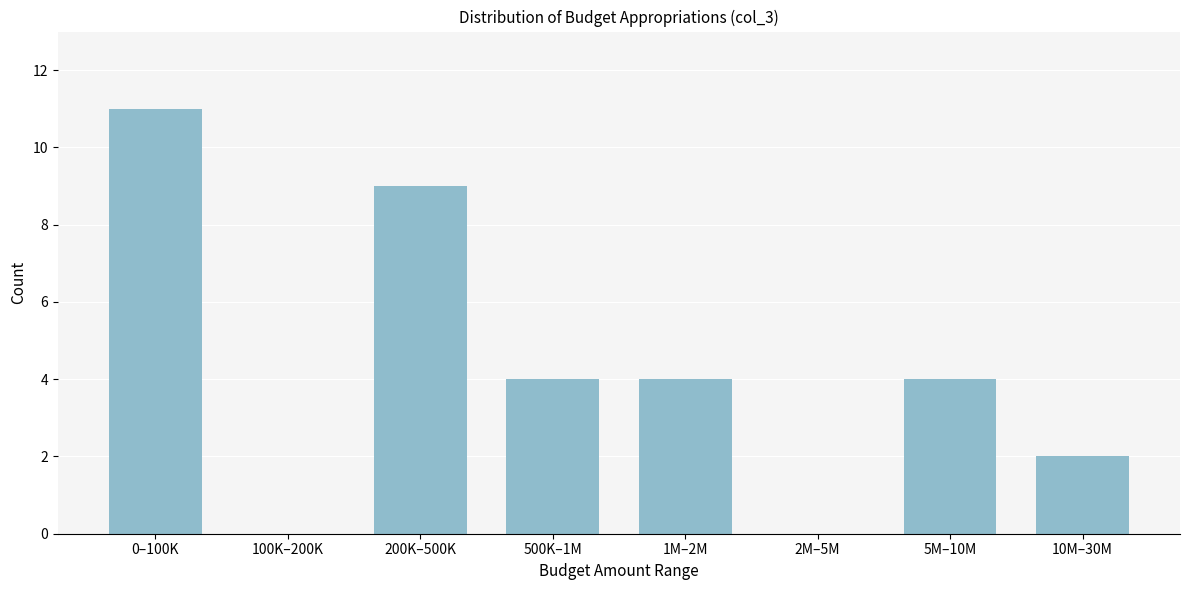

Reading left to right, extract all data points from this chart.

0–100K=11	100K–200K=0	200K–500K=9	500K–1M=4	1M–2M=4	2M–5M=0	5M–10M=4	10M–30M=2